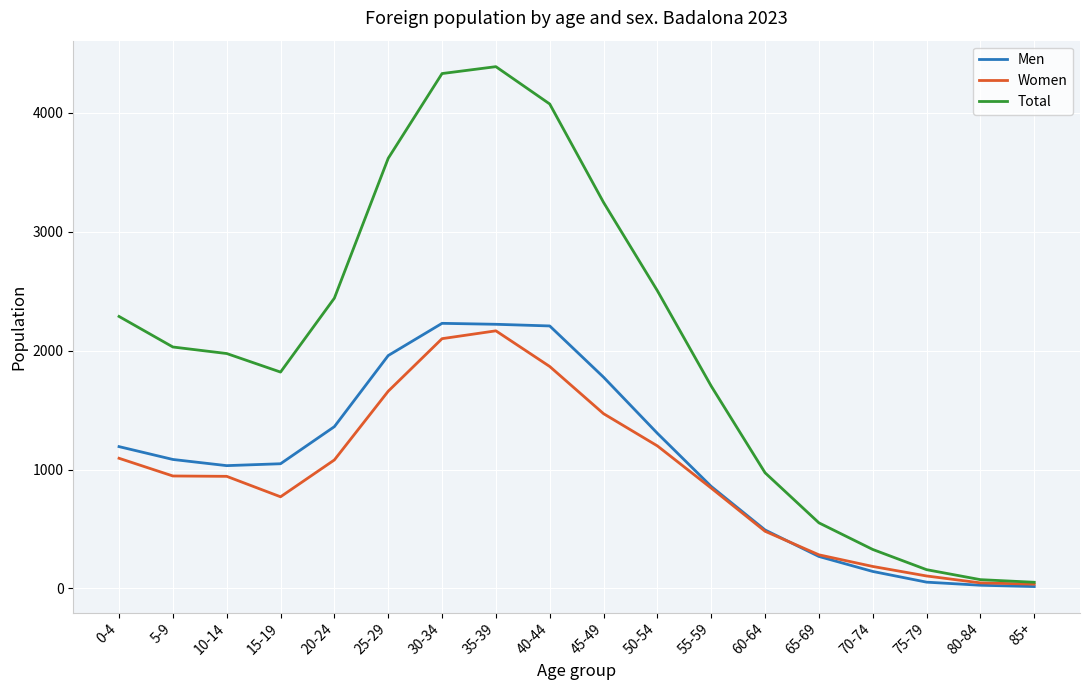

The value of Women at 30-34 is 2101. True or false?

True